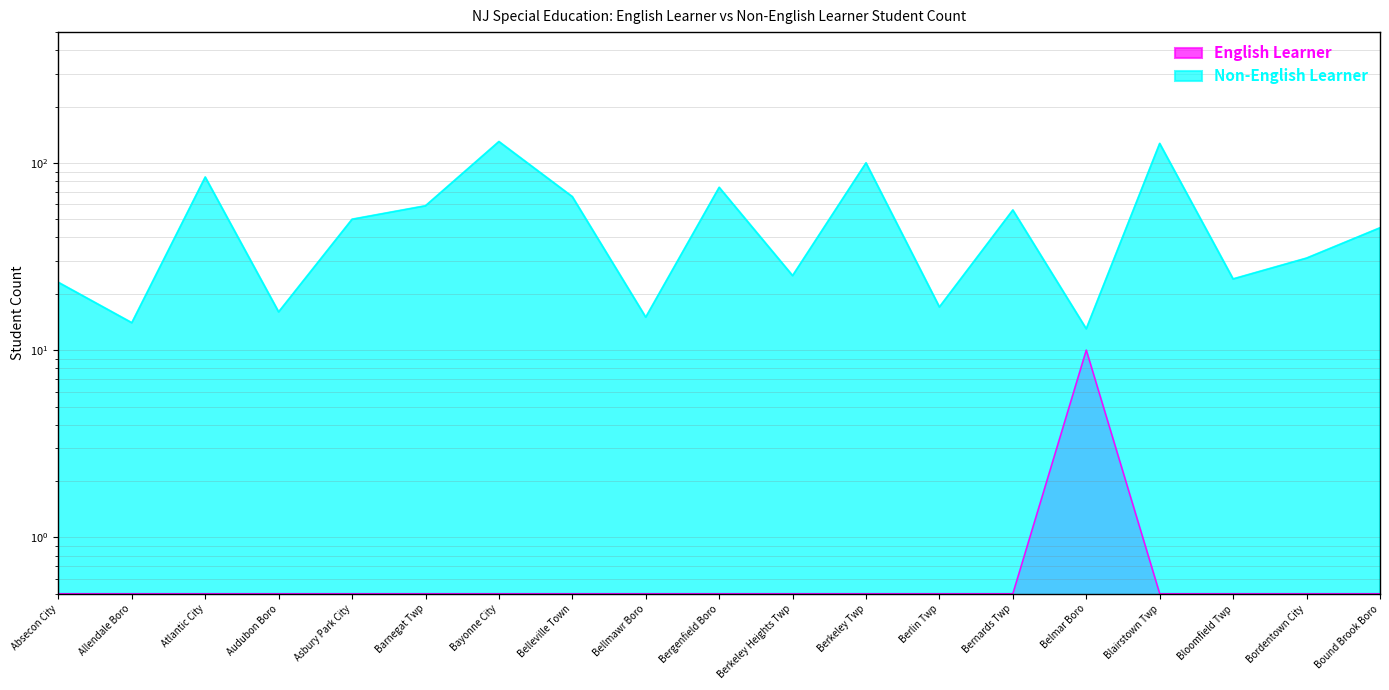

Between Bellmawr Boro and Berkeley Heights Twp, which series saw the biggest shift?

Non-English Learner